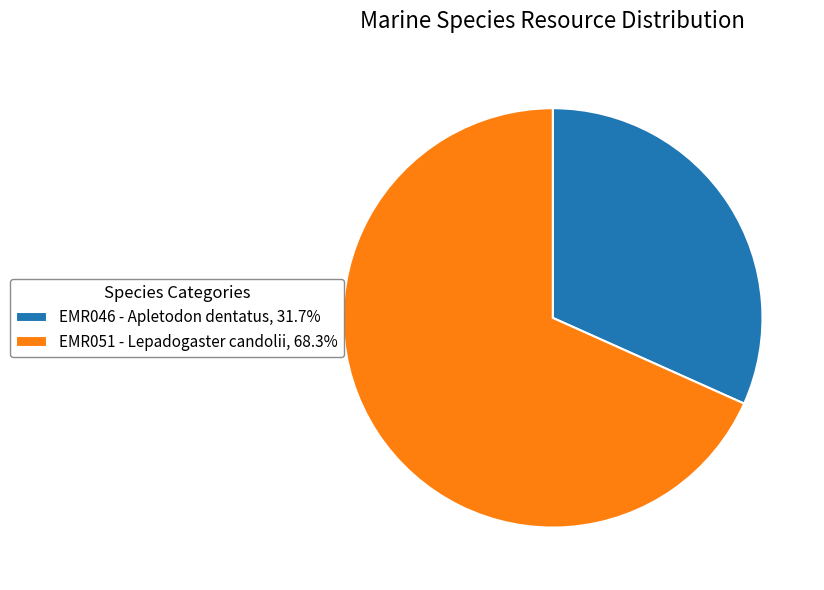

Is the sum of EMR051 - Lepadogaster candolii, 68.3% and EMR046 - Apletodon dentatus, 31.7% greater than half?

Yes